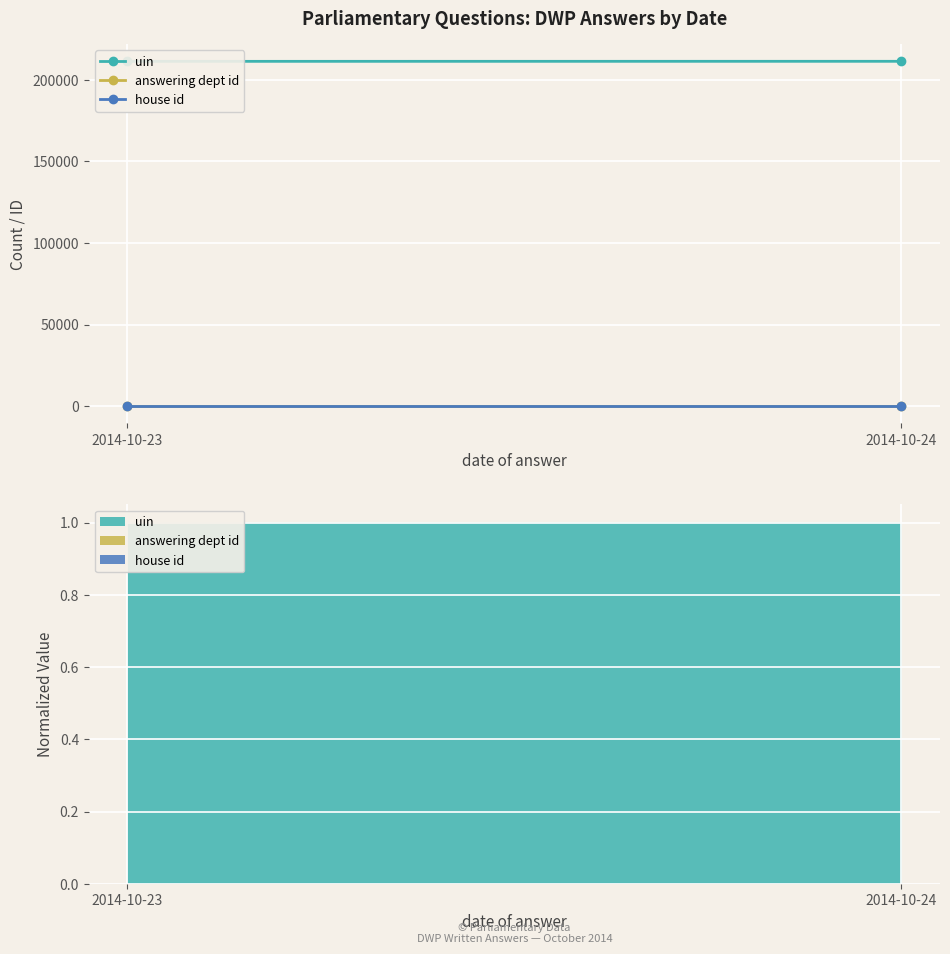

The answering dept id series shows 29 at 2014-10-23. True or false?

True